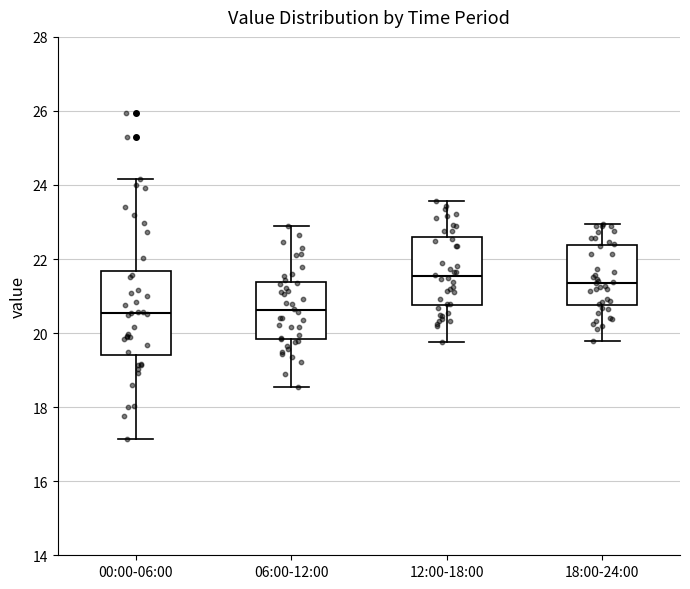

Which box is the tallest, from its lower edge to its upper edge?

00:00-06:00